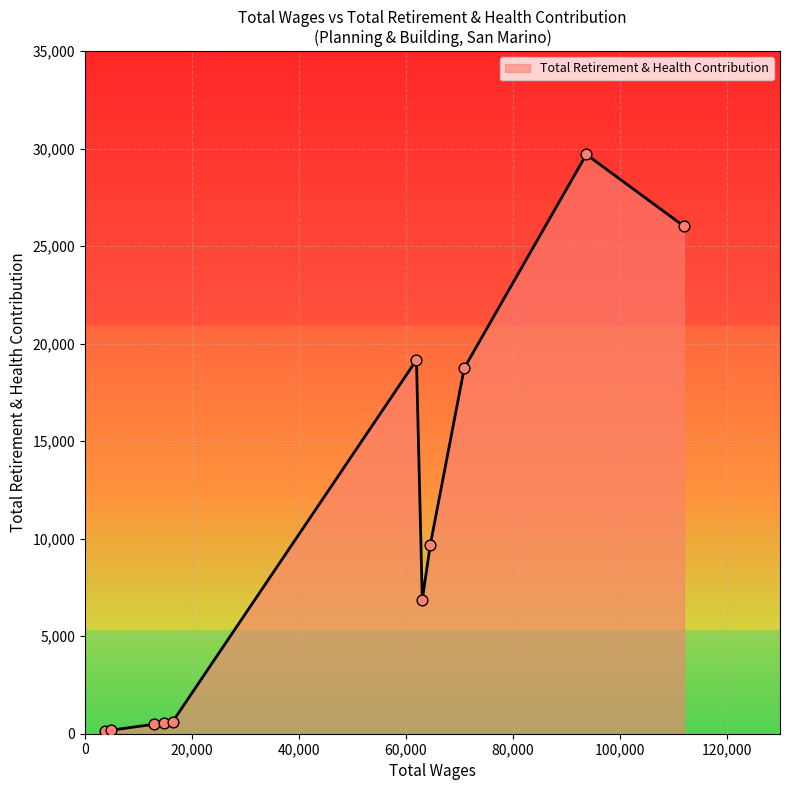

What is the difference between the maximum and minimum values?

29564